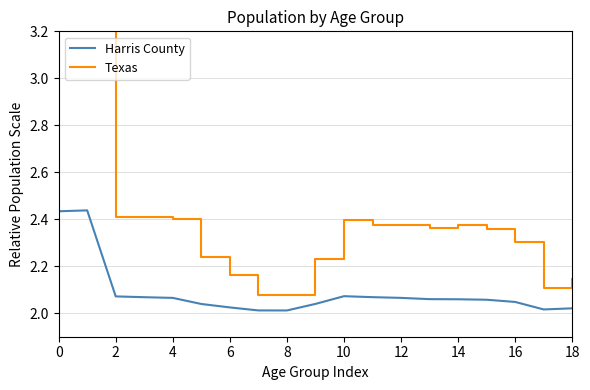

The value of Harris County at 16 is 3.0. True or false?

False